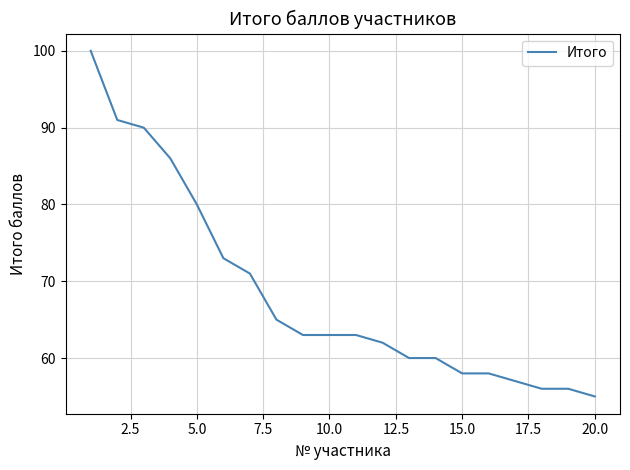

What is the greatest value displayed?

100